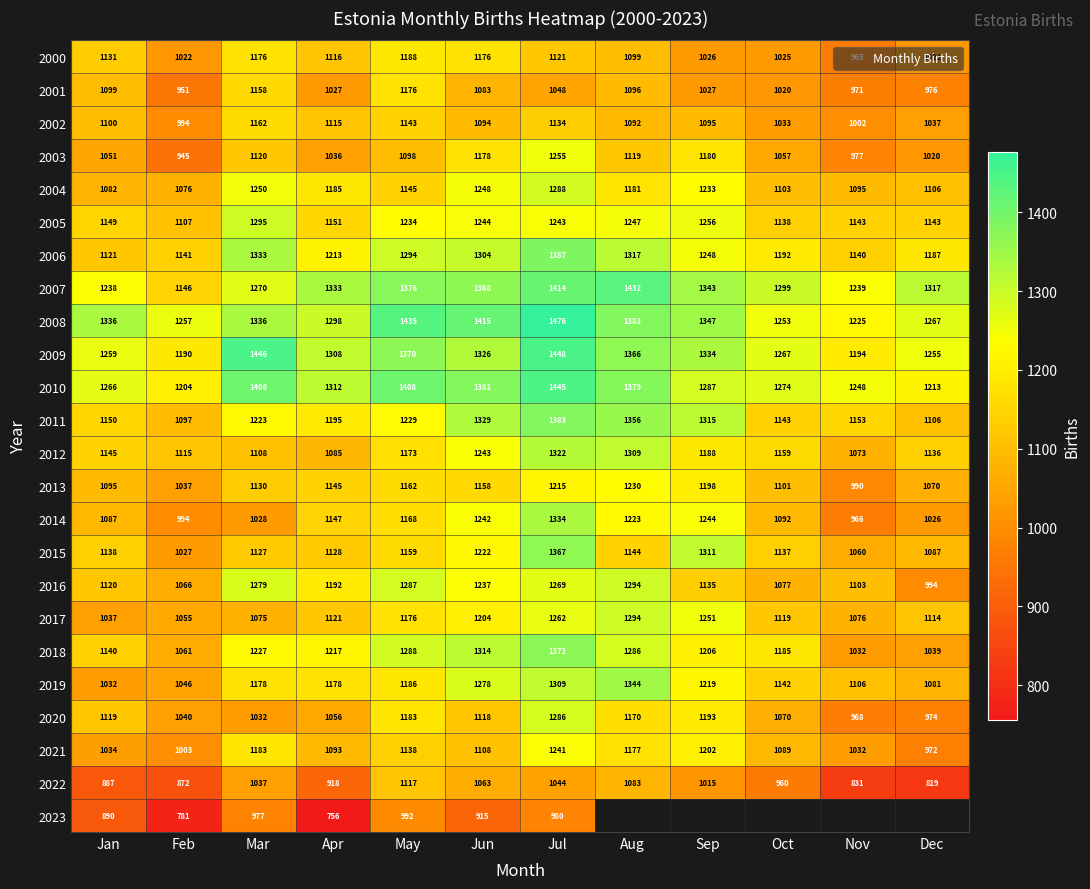

At which label does 2010 first exceed 1312?

Mar